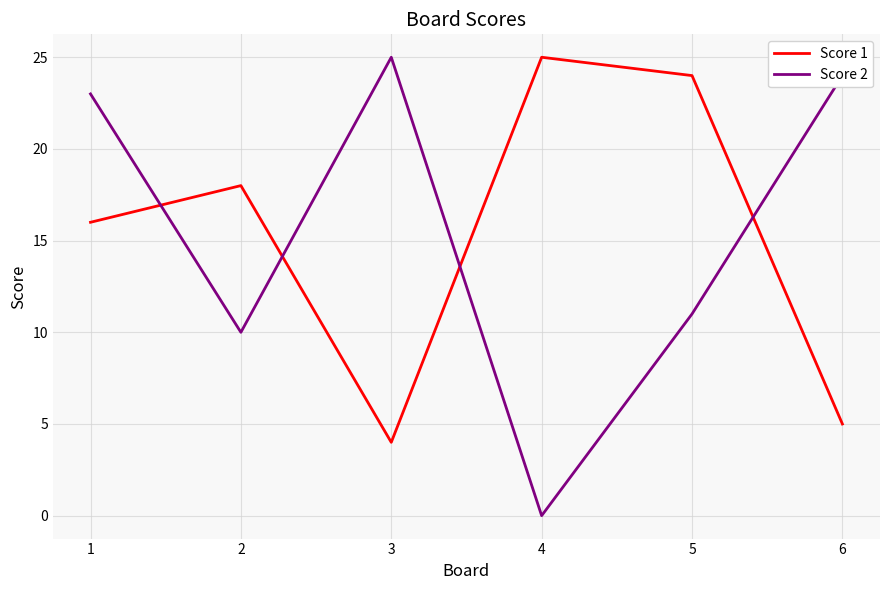

True or false: Score 1 and Score 2 cross at least once.

True